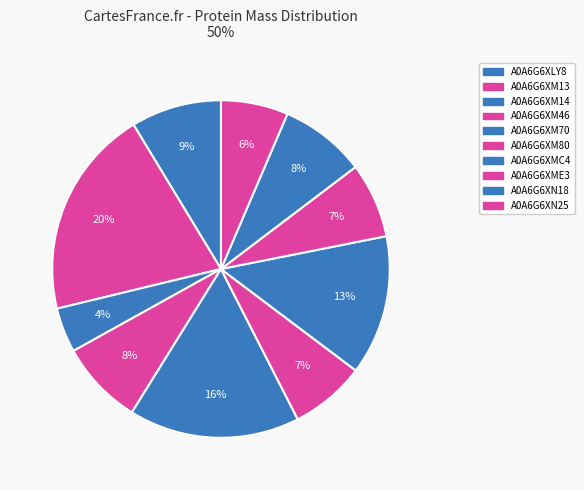

Count the number of slices in the pie.

10